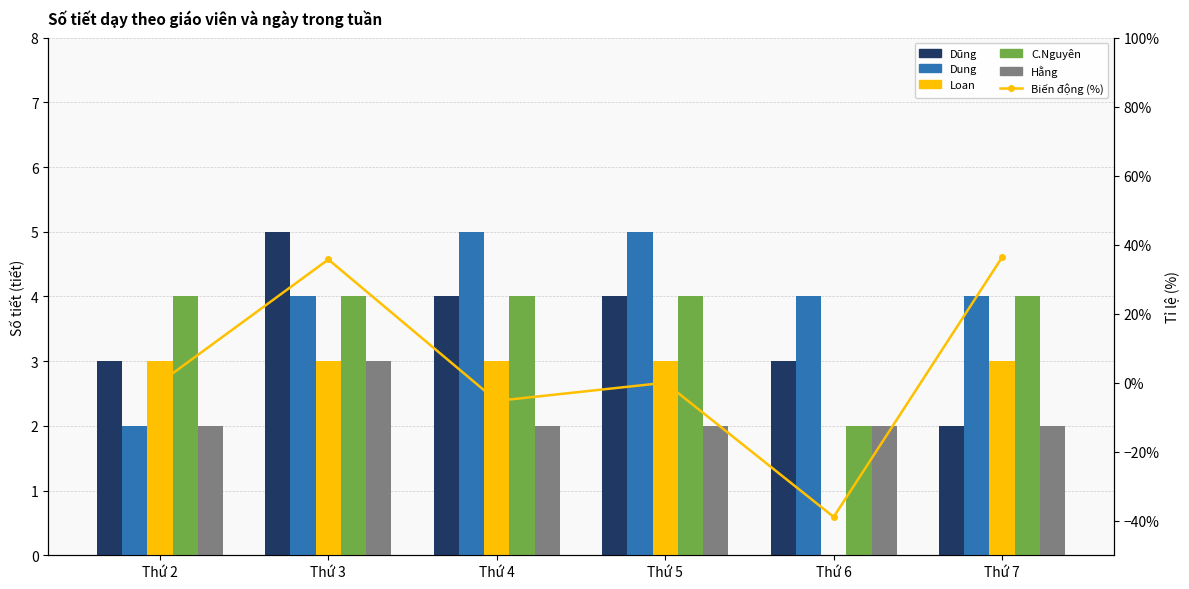

What is the difference between the second highest and second lowest values in the Biến động (%) series?

41.0